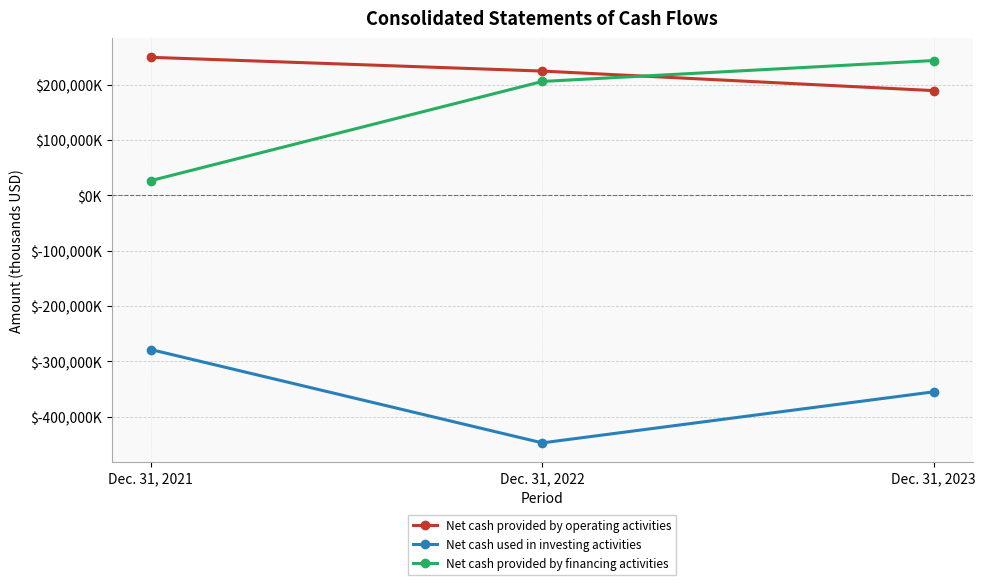

Is this an area chart (filled region under the line)?

No